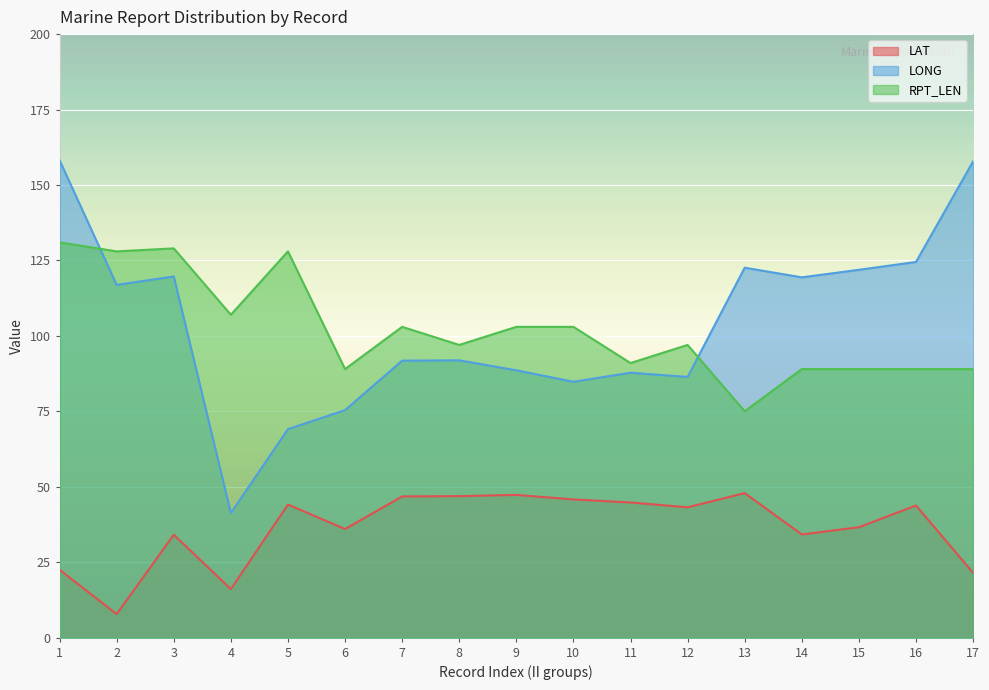

At which category is the sum across all series the highest?

1